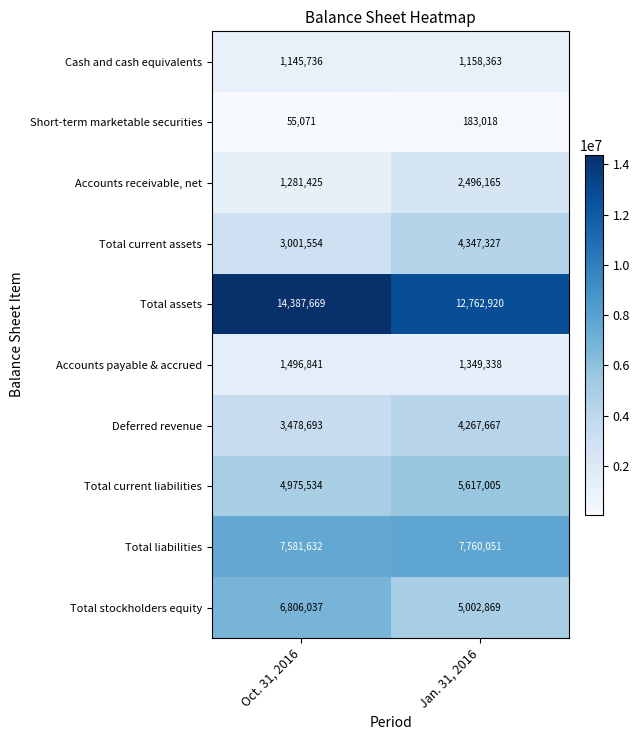

The Short-term marketable securities series shows 101429 at Jan. 31, 2016. True or false?

False